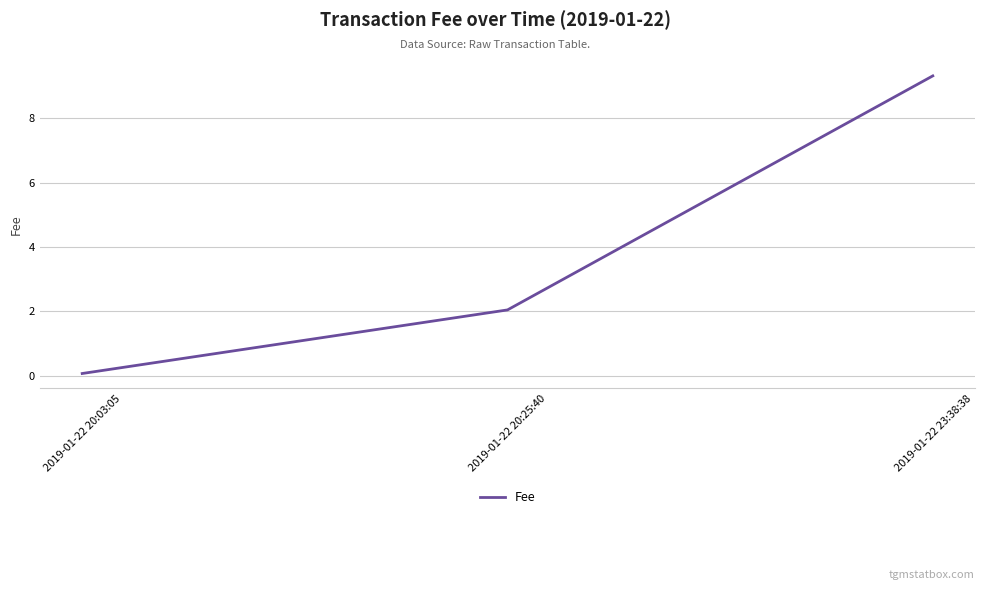

True or false: the data shows 0.1 at 2019-01-22 20:03:05.

True